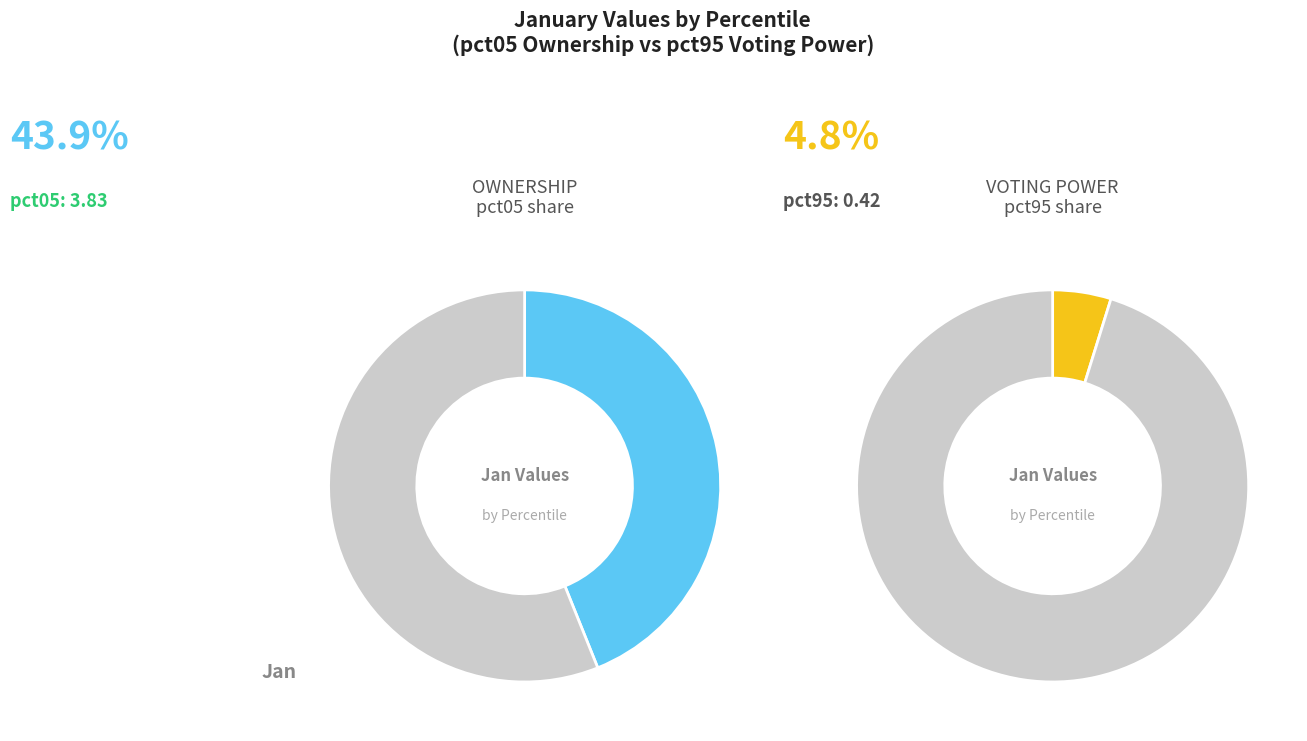

True or false: pct35 accounts for 16% of the total.

False